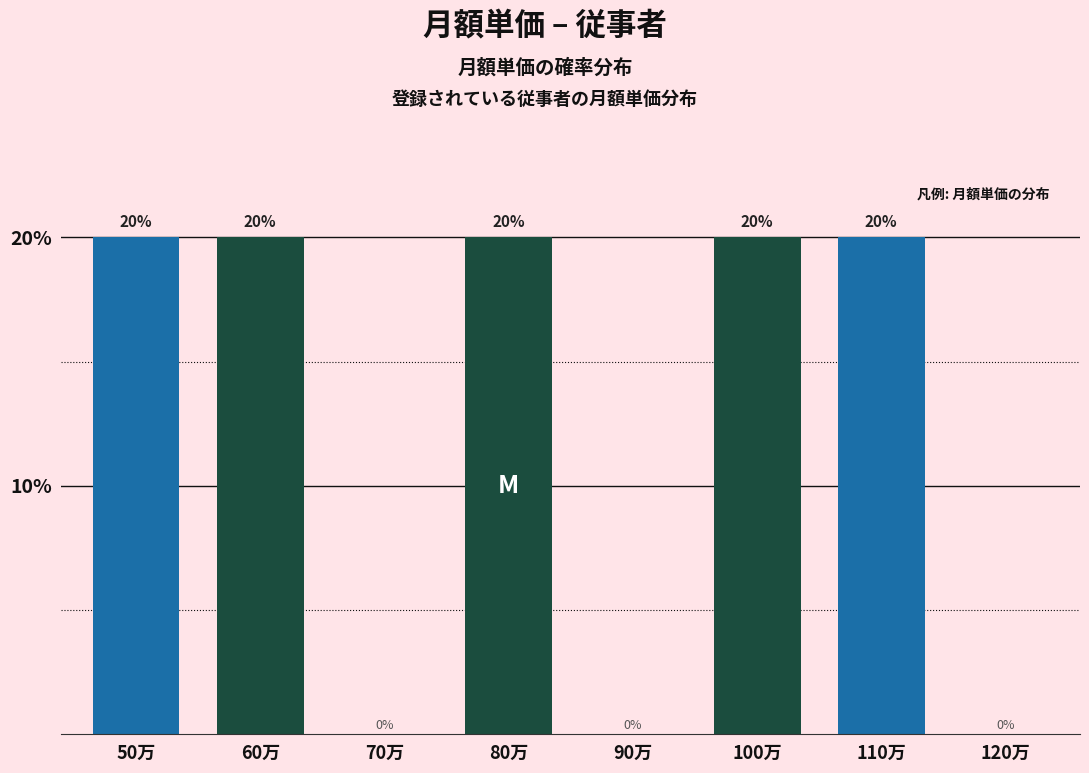

Reading right to left, list all the values displayed in this chart.

120万=0	110万=20	100万=20	90万=0	80万=20	70万=0	60万=20	50万=20